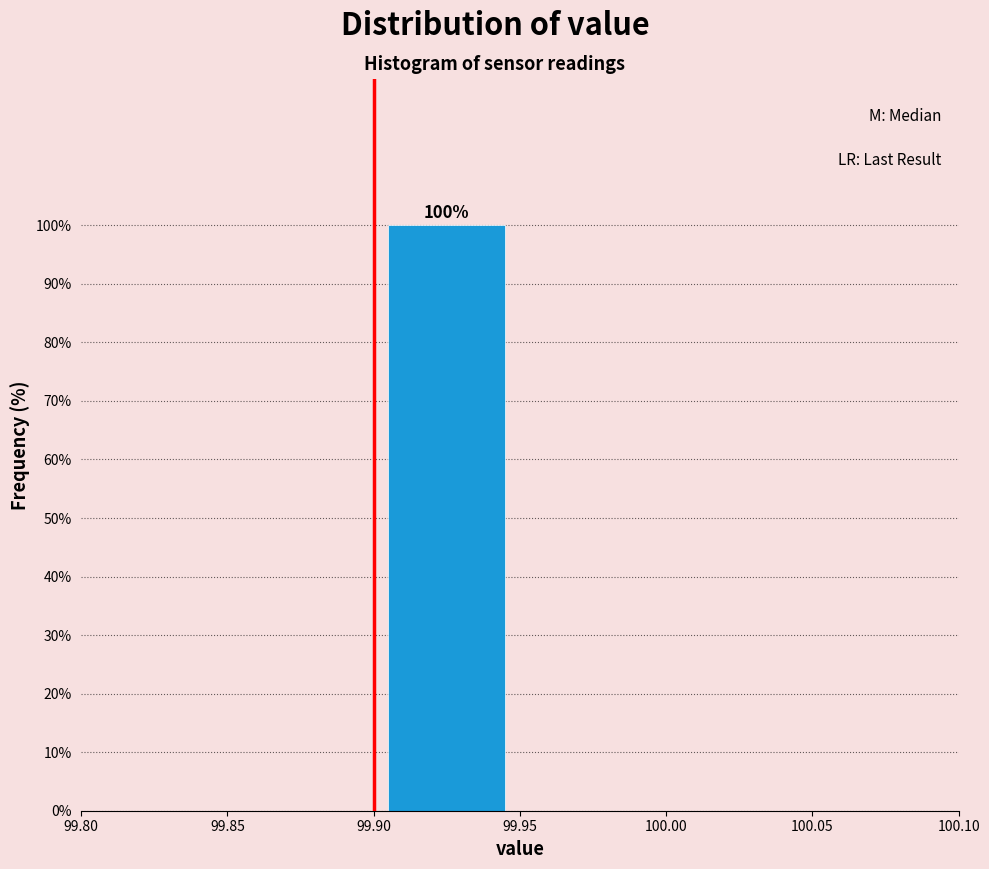

Over which range of the x-axis is the bar tallest?

99.90 to 99.95